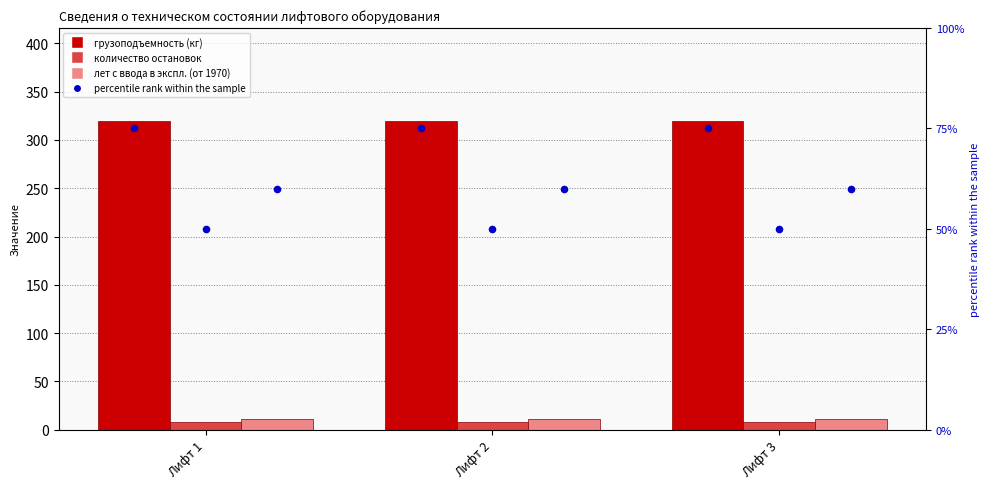

Which series has the largest Y range (max minus min)?

грузоподъемность (кг)